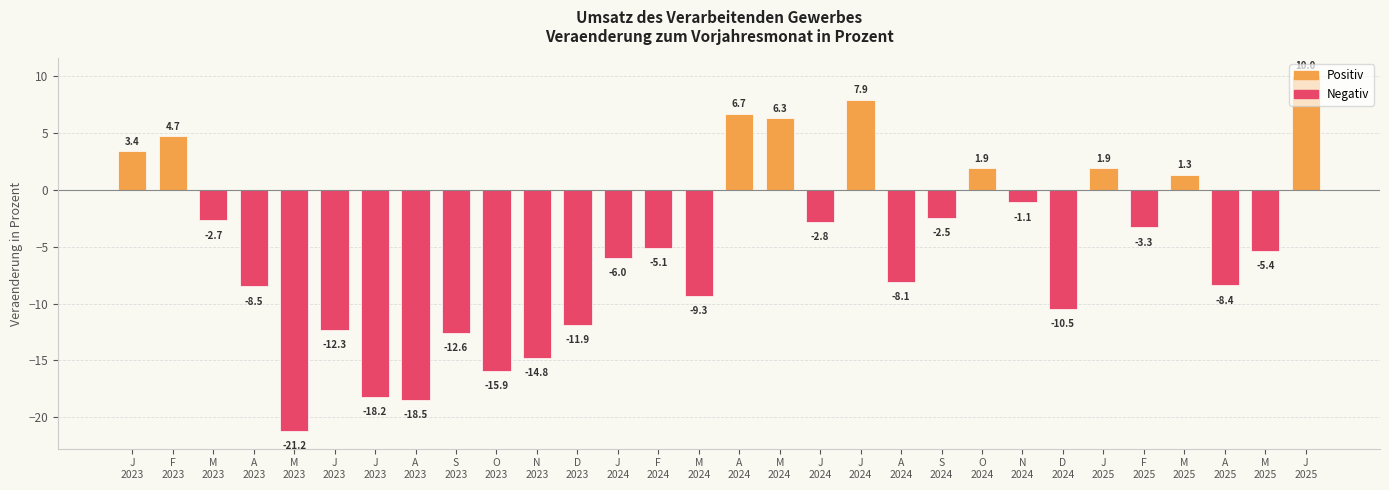

What is the sum of the values at M
2024 and O
2023?

-9.6